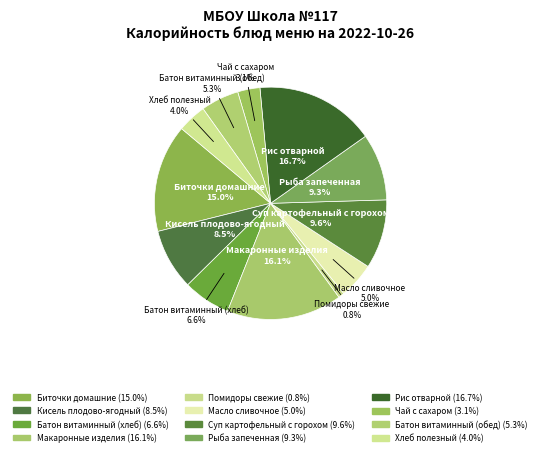

Which category has the biggest portion of the pie?

Рис отварной